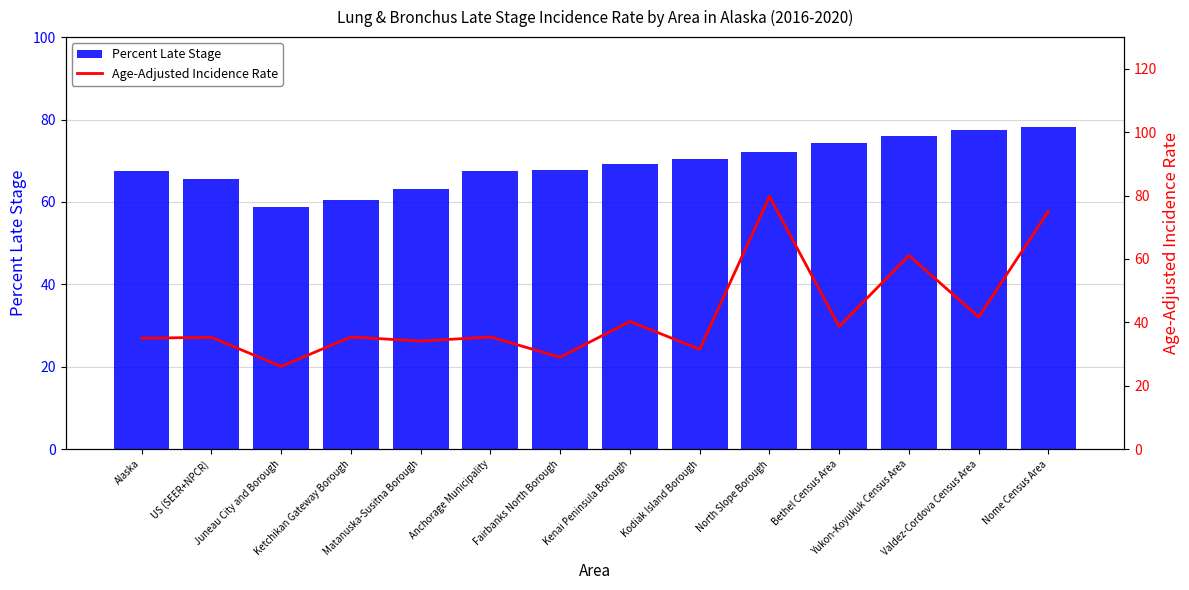

At which category does the chart reach its minimum across all series?

Juneau City and Borough